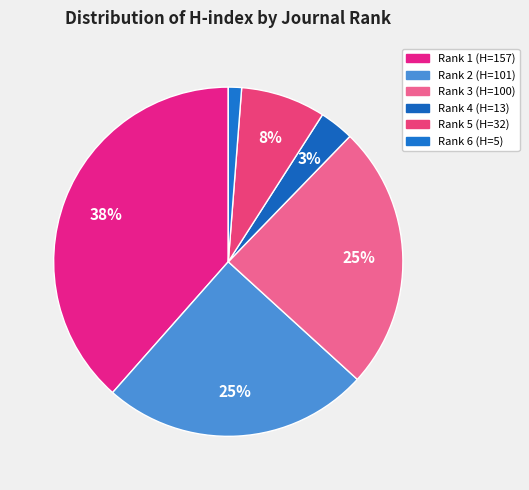

How many slices are in this pie chart?

6